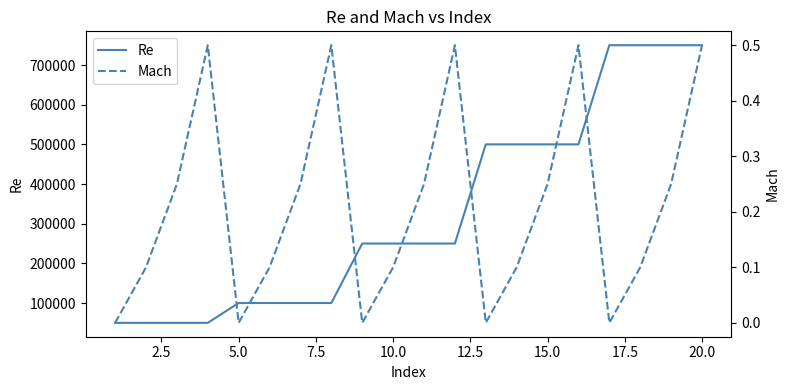

What are all the series names shown in the legend?

Re, Mach